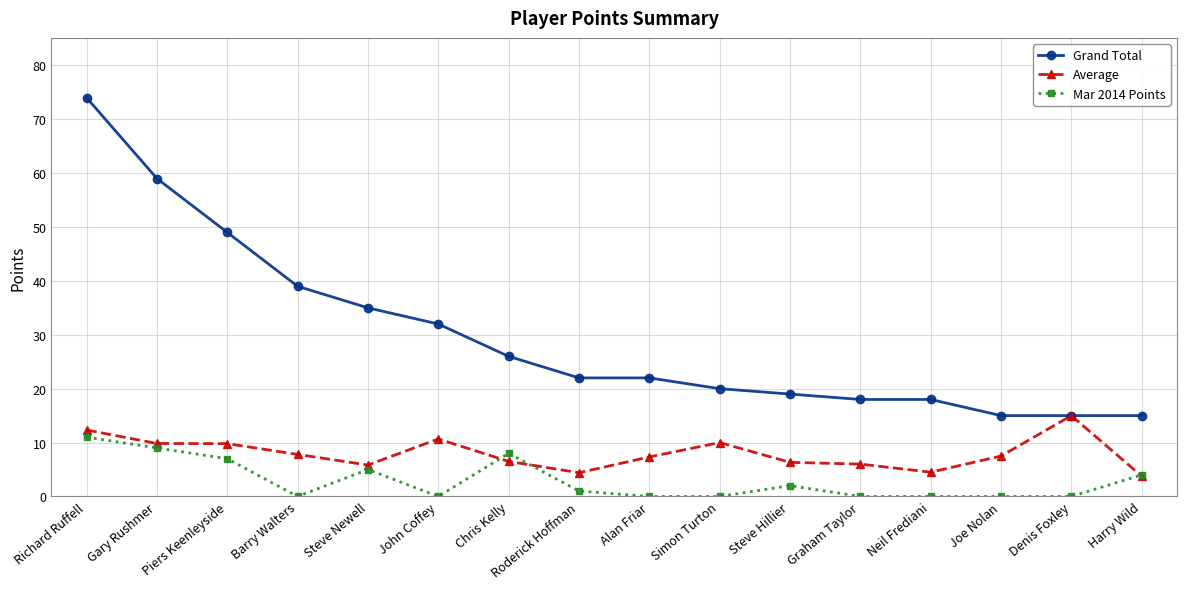

Which series has the largest range (max minus min)?

Grand Total